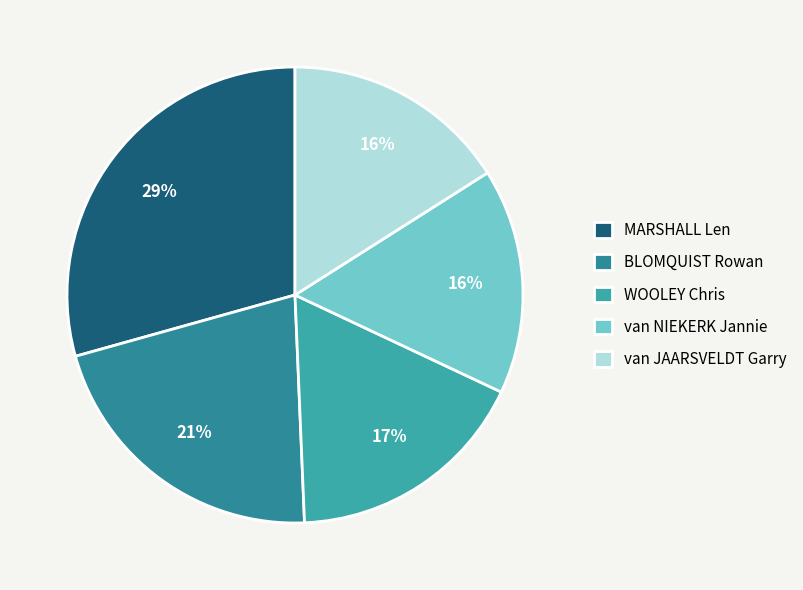

To the nearest percent, what is the average slice percentage?

20%